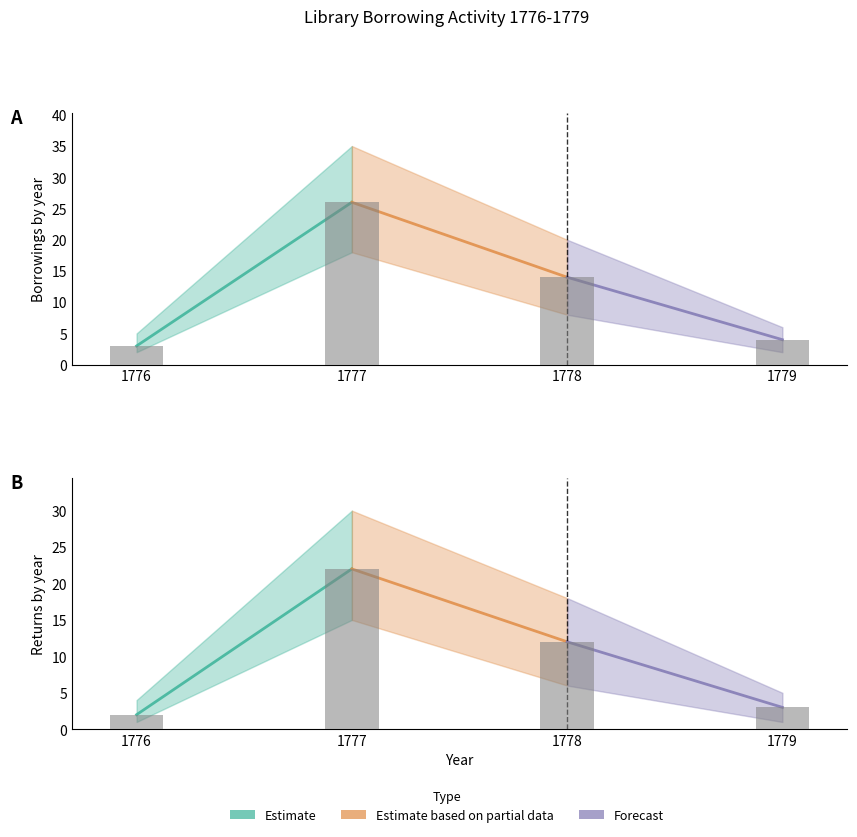

What is the difference between the maximum and minimum values in the Borrowings (lower) series?

16